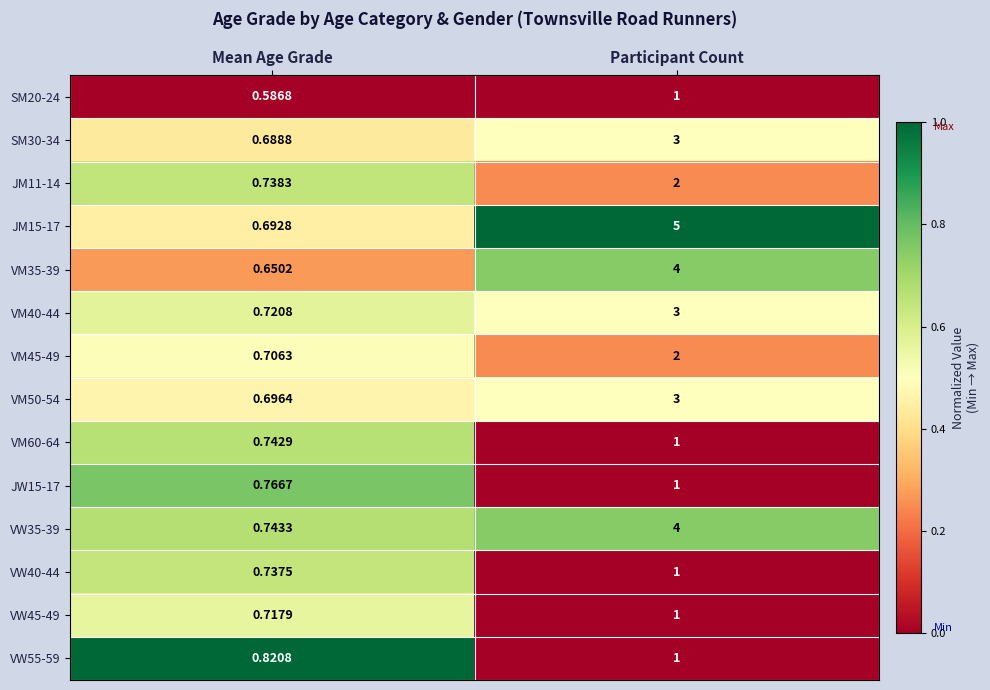

Which series has the largest total across all categories?

JM15-17